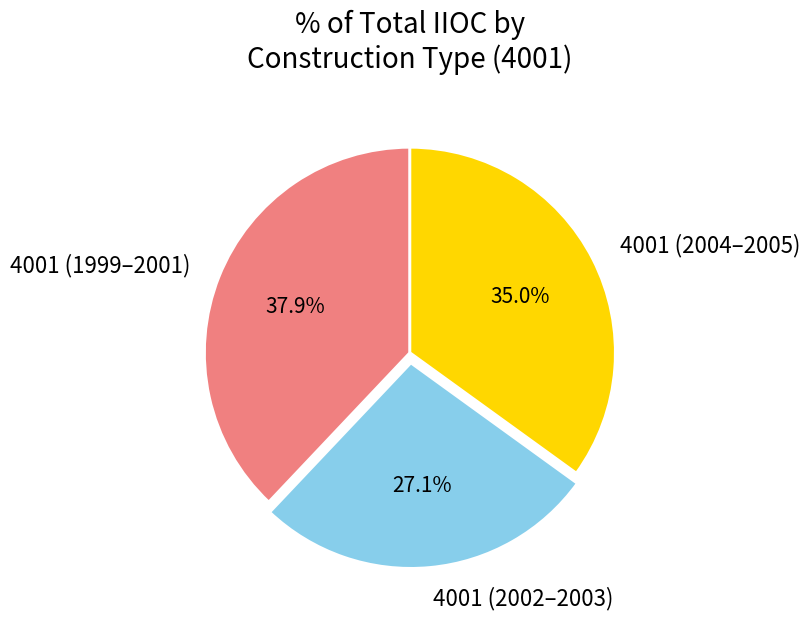

How many slices are in this pie chart?

3